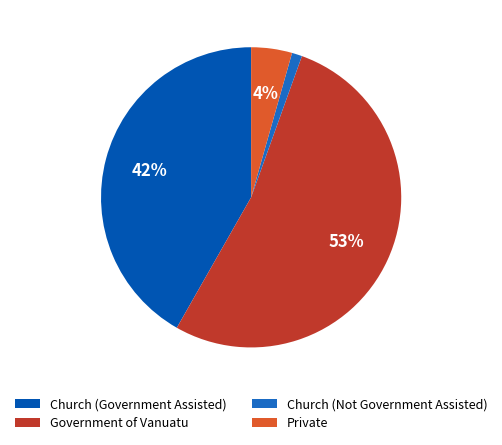

To the nearest percent, what is the difference between the largest and smallest slice percentages?

52%